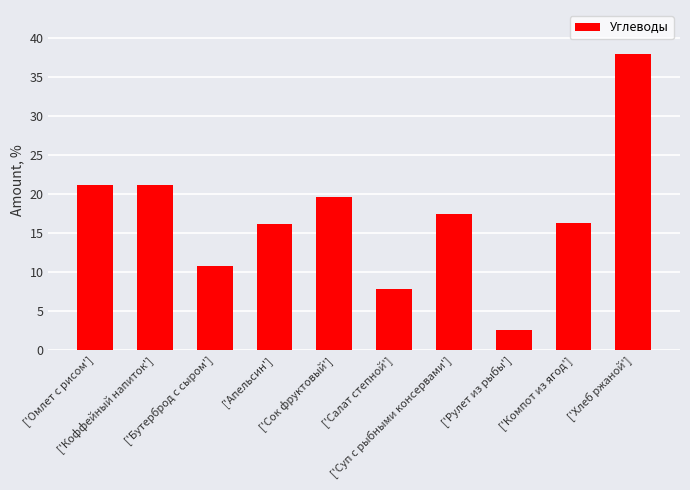

What is the change in value from ['Омлет с рисом'] to ['Салат степной']?

-13.3